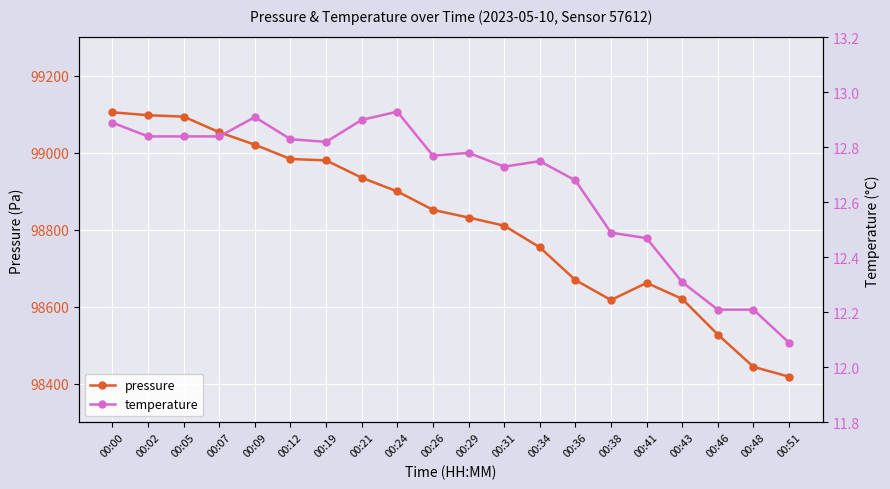

Which has a higher value, 00:48 or 00:51?

00:48